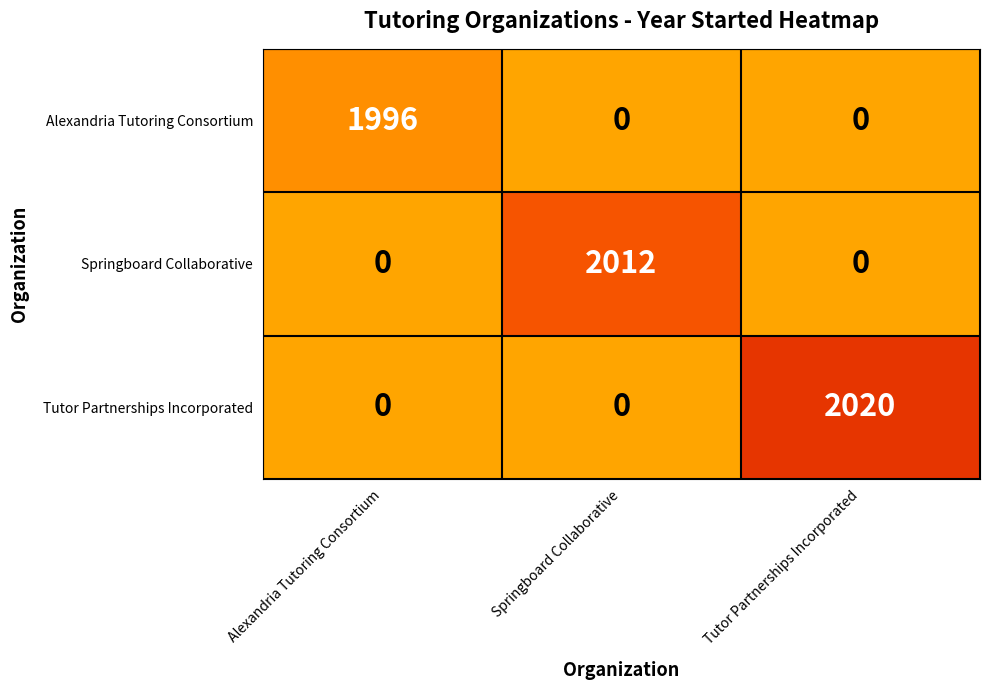

Is it true that Springboard Collaborative equals 636 at Springboard Collaborative?

False